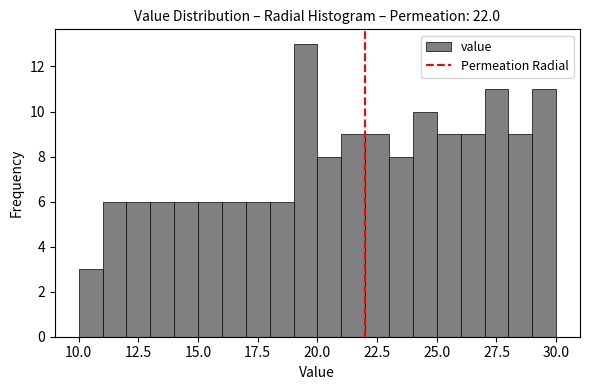

Read against the x-axis, roughly where is the centre of the tallest bar?

19.5